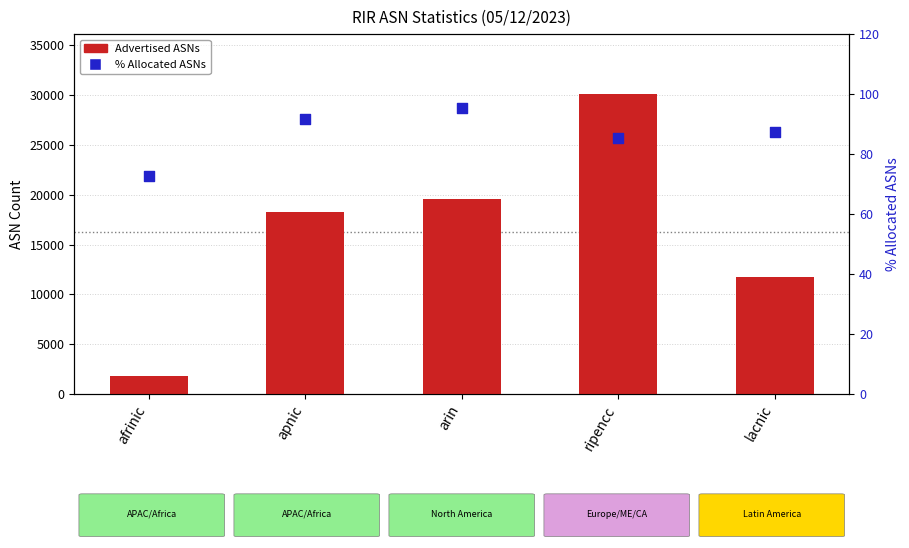

Which series reaches the minimum Y coordinate?

% Allocated ASNs